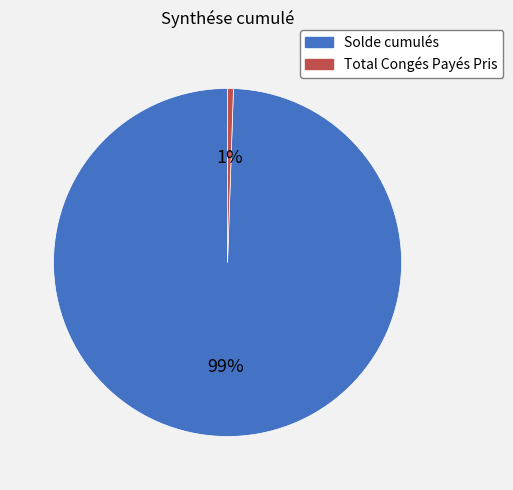

What percentage is the Total Congés Payés Pris slice, to the nearest percent?

1%